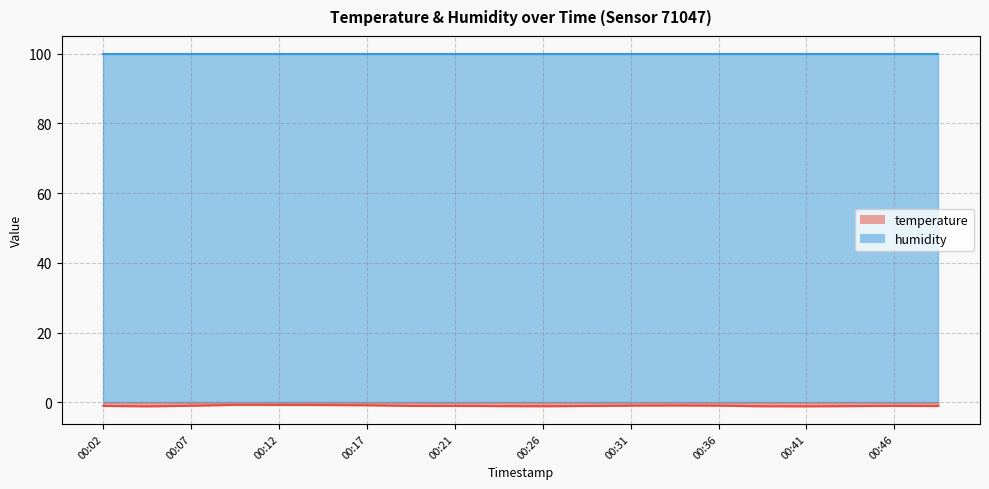

Which category has the lowest value across all series?

00:04